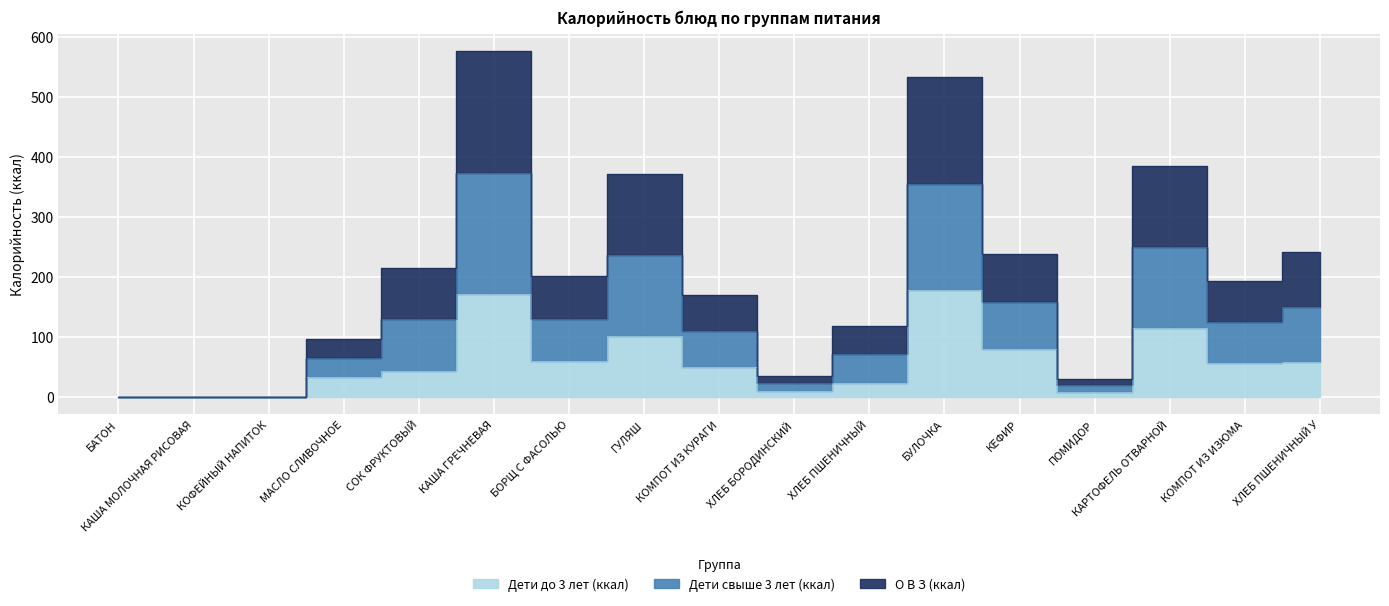

How many interior local valleys does the О В З (ккал) series have?

4